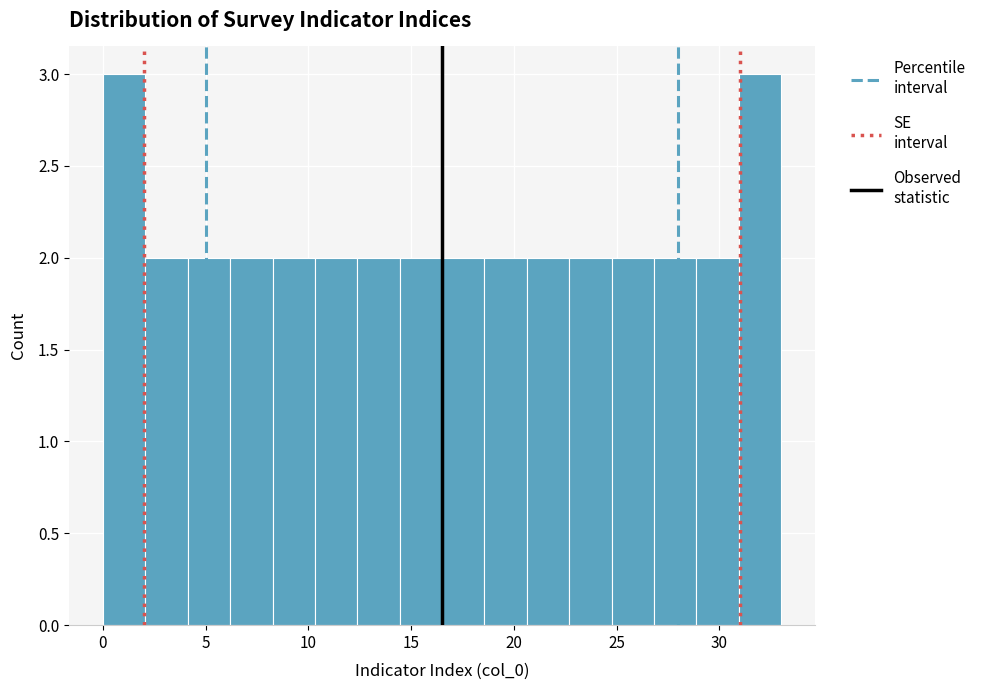

Reading left to right, list every bar in this chart as the range it spans on the x-axis followed by its height. Neither the bar edges nor the heights are printed on the chart, so give them approximately, as read against the axes.

0.0 to 2.0: 3
2.0 to 4.0: 2
4.0 to 6.0: 2
6.0 to 8.5: 2
8.5 to 10.5: 2
10.5 to 12.5: 2
12.5 to 14.5: 2
14.5 to 16.5: 2
16.5 to 18.5: 2
18.5 to 20.5: 2
20.5 to 22.5: 2
22.5 to 25.0: 2
25.0 to 27.0: 2
27.0 to 29.0: 2
29.0 to 31.0: 2
31.0 to 33.0: 3